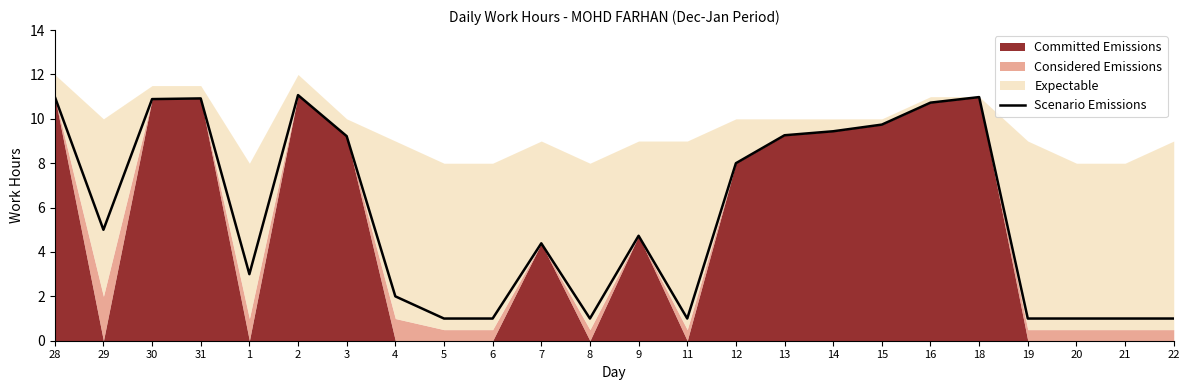

What is the ratio of the value at 30 to the value at 12?

1.4